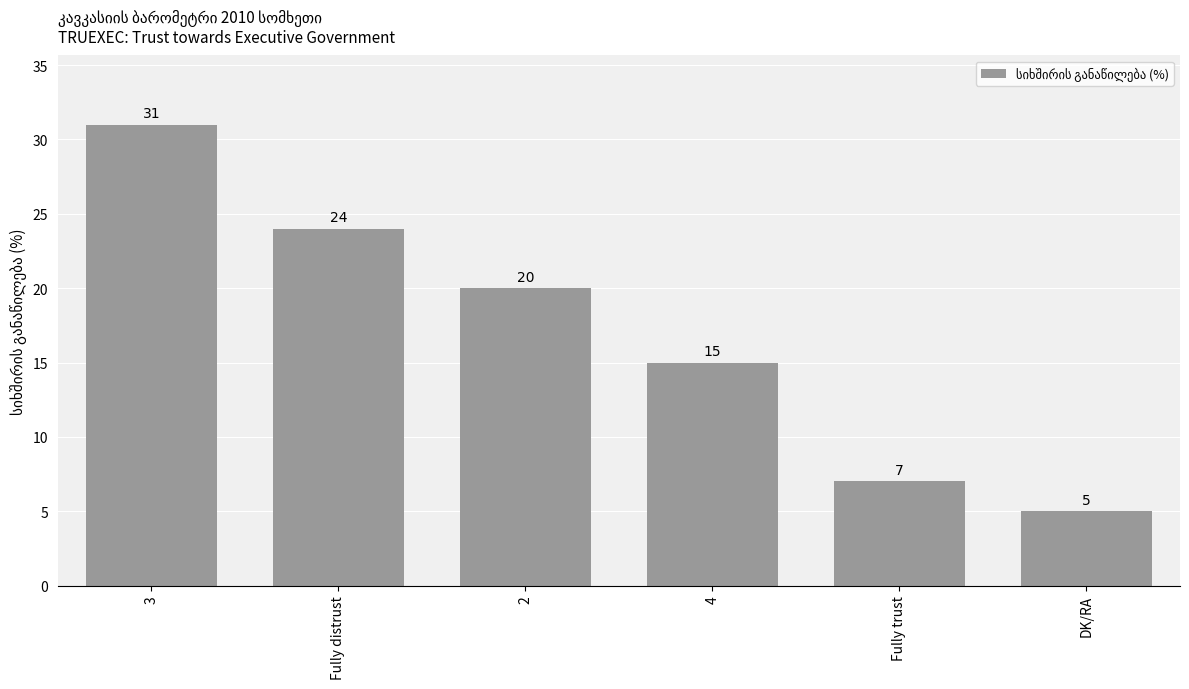

List the labels in order of value, largest first.

3, Fully distrust, 2, 4, Fully trust, DK/RA